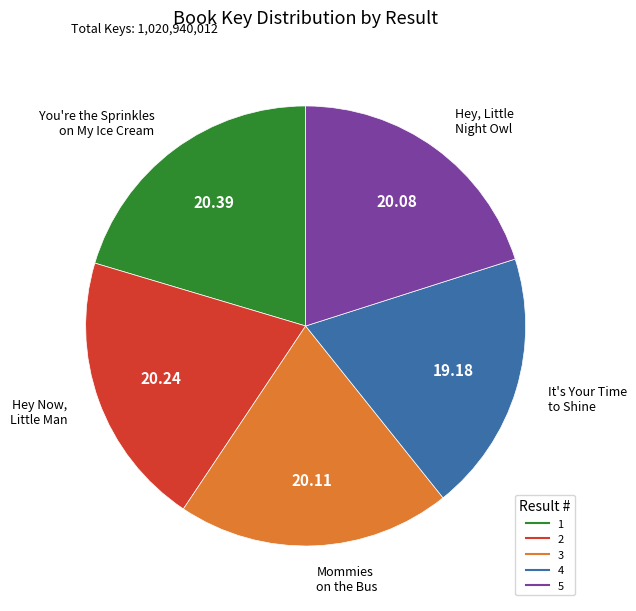

Is there a majority slice in this chart?

No